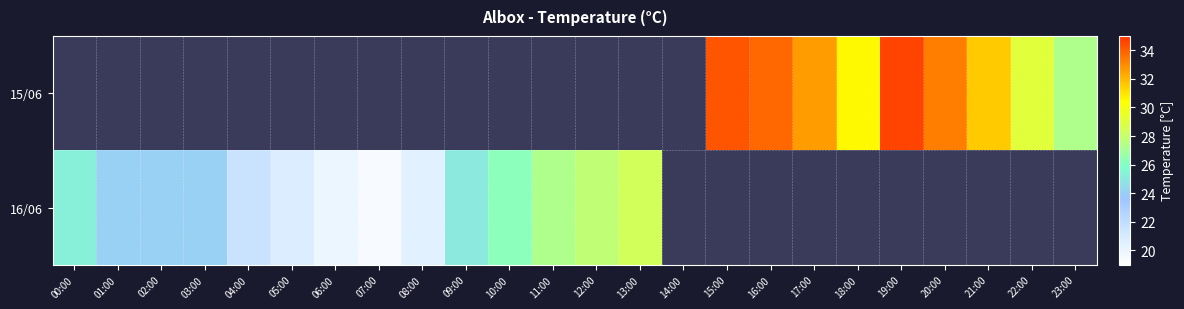

Is the value of 15/06 at 00:00 greater than the value of 16/06 at 06:00?

No